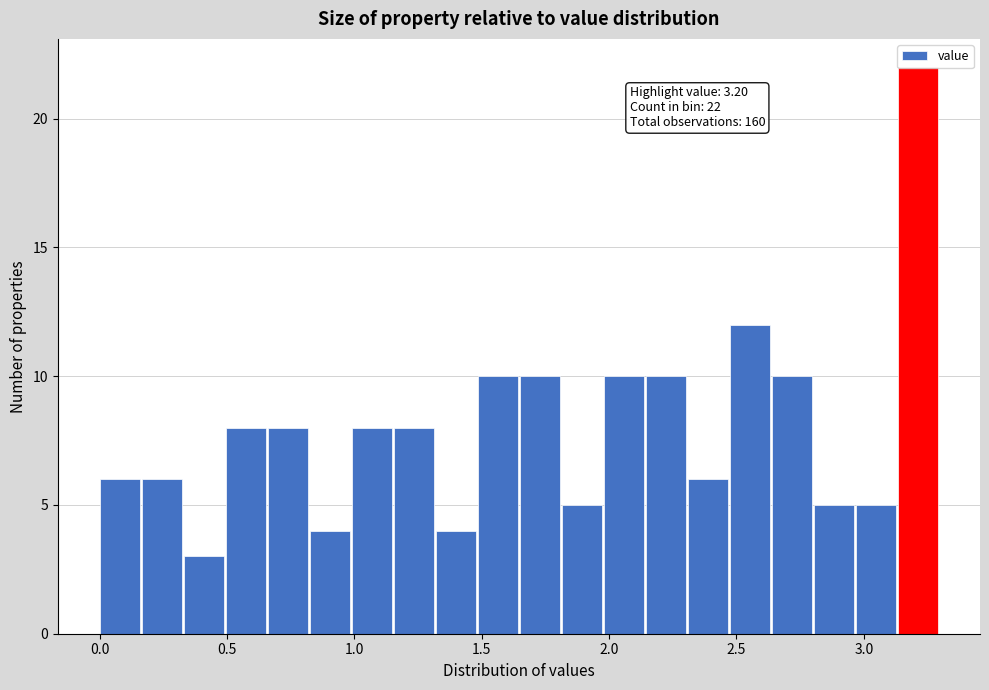

Around what value on the x-axis is the tallest bar? Give the approximate position of its centre, as read against the axis.

3.20